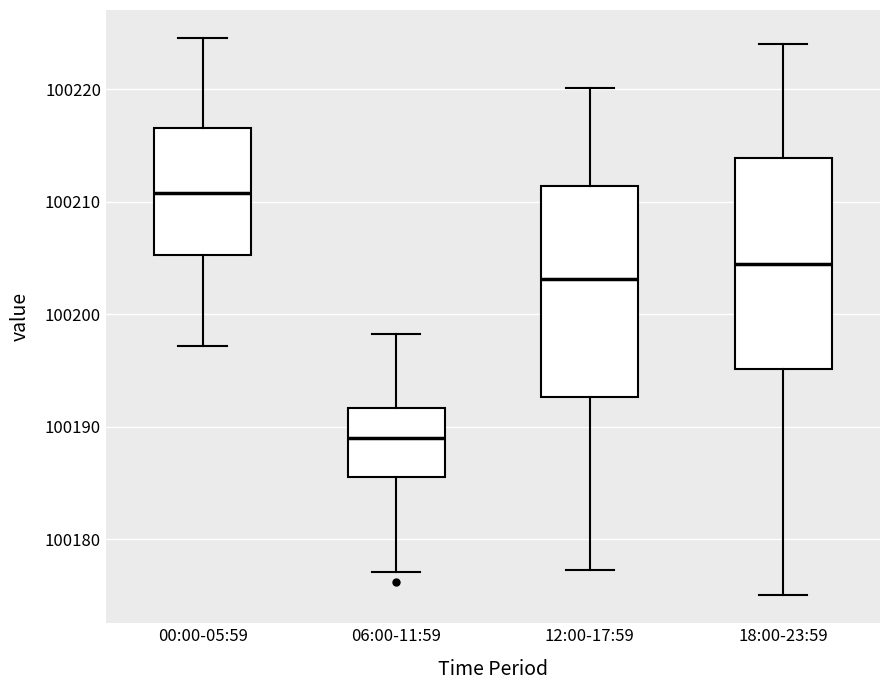

Reading left to right, read every box against the y-axis: the position of its median line, the range the box covers, and the ends of its whiskers. The values are not printed on the chart, so give them approximately, as read against the axis.

00:00-05:59: median 100211, box 100205 to 100217, whiskers 100197 to 100225
06:00-11:59: median 100189, box 100186 to 100192, whiskers 100177 to 100198
12:00-17:59: median 100203, box 100193 to 100211, whiskers 100177 to 100220
18:00-23:59: median 100205, box 100195 to 100214, whiskers 100175 to 100224